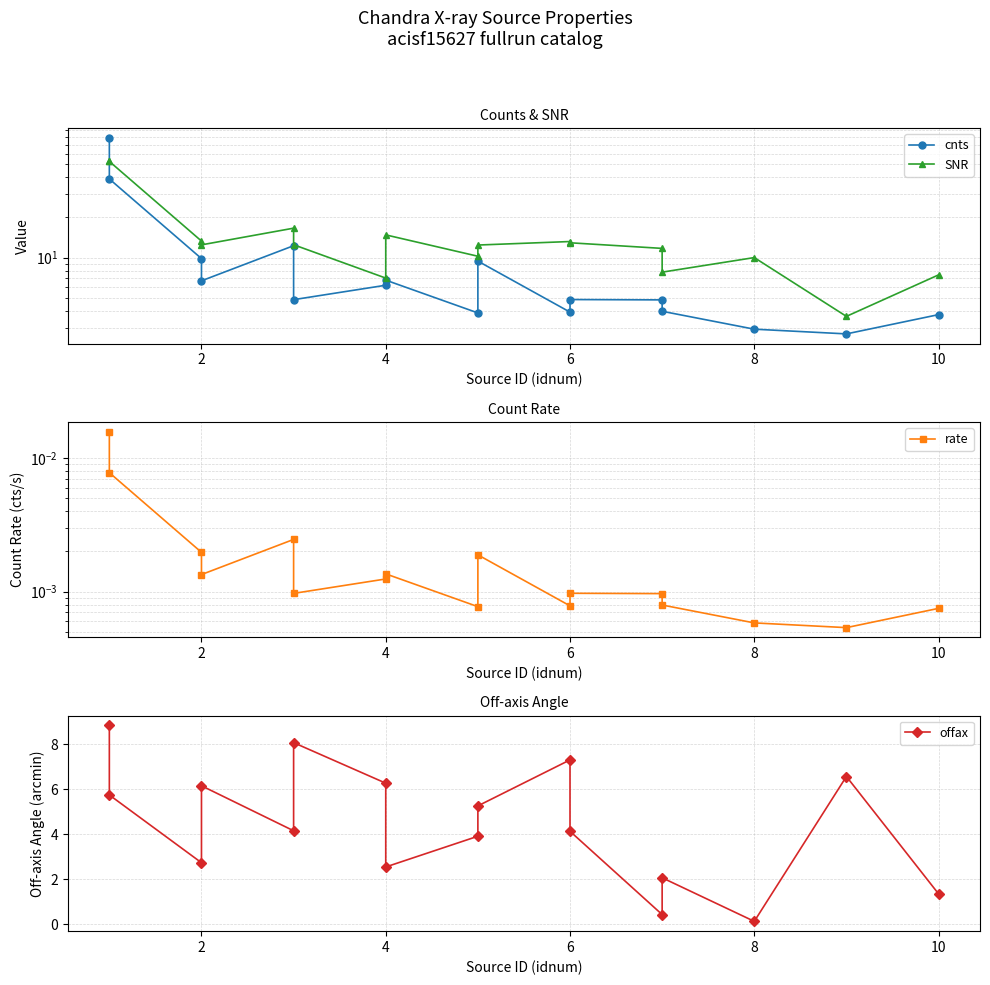

How many interior local valleys does the offax series have?

5